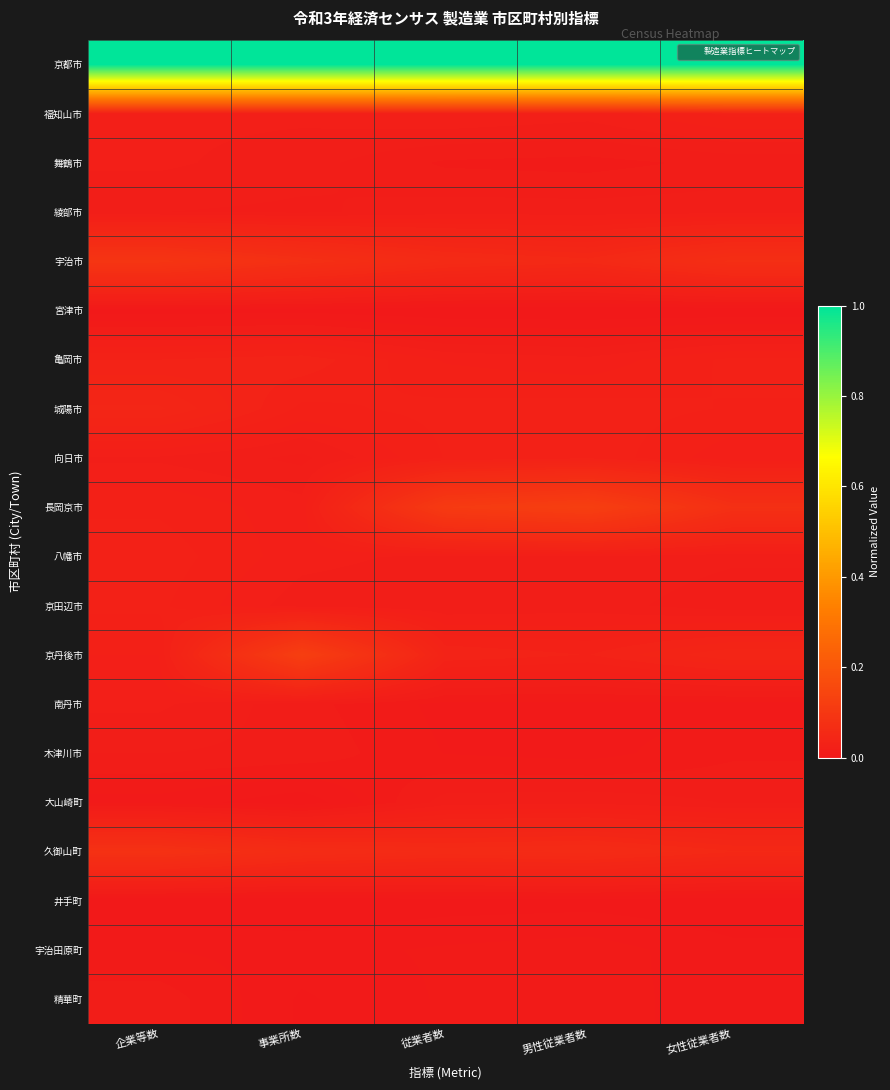

Reading right to left, transcribe all the data shown in this chart.

京都市: 女性従業者数=1.0	男性従業者数=1.0	従業者数=1.0	事業所数=1.0	企業等数=1.0
福知山市: 女性従業者数=0.0	男性従業者数=0.0	従業者数=0.0	事業所数=0.0	企業等数=0.0
舞鶴市: 女性従業者数=0.0	男性従業者数=0.0	従業者数=0.0	事業所数=0.0	企業等数=0.0
綾部市: 女性従業者数=0.0	男性従業者数=0.0	従業者数=0.0	事業所数=0.0	企業等数=0.0
宇治市: 女性従業者数=0.1	男性従業者数=0.1	従業者数=0.1	事業所数=0.1	企業等数=0.1
宮津市: 女性従業者数=0.0	男性従業者数=0.0	従業者数=0.0	事業所数=0.0	企業等数=0.0
亀岡市: 女性従業者数=0.0	男性従業者数=0.0	従業者数=0.0	事業所数=0.0	企業等数=0.0
城陽市: 女性従業者数=0.0	男性従業者数=0.0	従業者数=0.0	事業所数=0.0	企業等数=0.0
向日市: 女性従業者数=0.0	男性従業者数=0.0	従業者数=0.0	事業所数=0.0	企業等数=0.0
長岡京市: 女性従業者数=0.1	男性従業者数=0.1	従業者数=0.1	事業所数=0.0	企業等数=0.0
八幡市: 女性従業者数=0.0	男性従業者数=0.0	従業者数=0.0	事業所数=0.0	企業等数=0.0
京田辺市: 女性従業者数=0.0	男性従業者数=0.0	従業者数=0.0	事業所数=0.0	企業等数=0.0
京丹後市: 女性従業者数=0.0	男性従業者数=0.0	従業者数=0.0	事業所数=0.1	企業等数=0.0
南丹市: 女性従業者数=0.0	男性従業者数=0.0	従業者数=0.0	事業所数=0.0	企業等数=0.0
木津川市: 女性従業者数=0.0	男性従業者数=0.0	従業者数=0.0	事業所数=0.0	企業等数=0.0
大山崎町: 女性従業者数=0.0	男性従業者数=0.0	従業者数=0.0	事業所数=0.0	企業等数=0.0
久御山町: 女性従業者数=0.1	男性従業者数=0.1	従業者数=0.1	事業所数=0.1	企業等数=0.1
井手町: 女性従業者数=0.0	男性従業者数=0.0	従業者数=0.0	事業所数=0.0	企業等数=0.0
宇治田原町: 女性従業者数=0.0	男性従業者数=0.0	従業者数=0.0	事業所数=0.0	企業等数=0.0
精華町: 女性従業者数=0.0	男性従業者数=0.0	従業者数=0.0	事業所数=0.0	企業等数=0.0